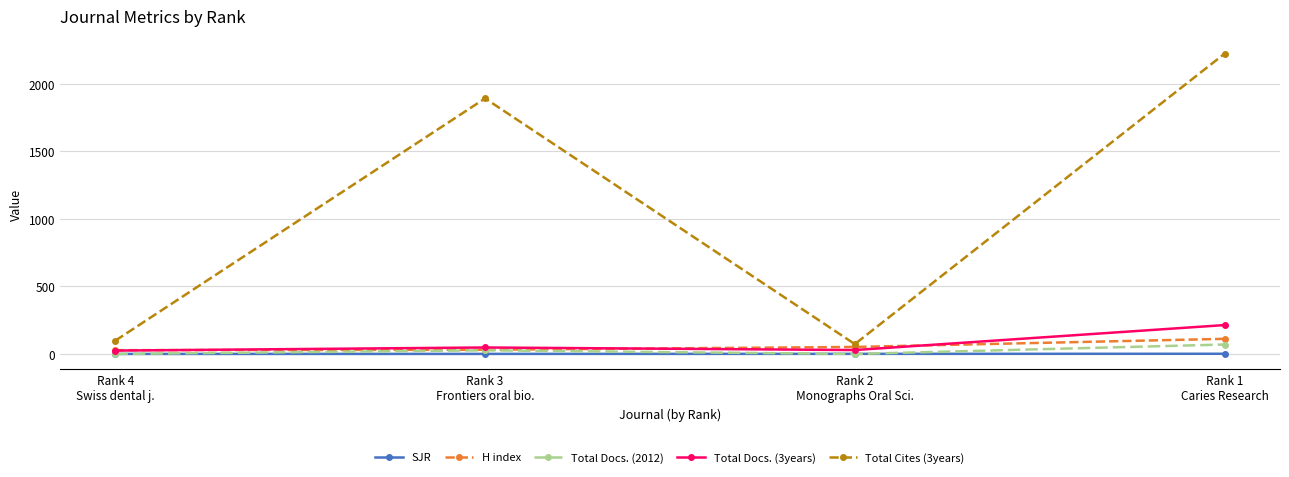

True or false: Total Docs. (2012) has more than 0 interior local peaks.

True